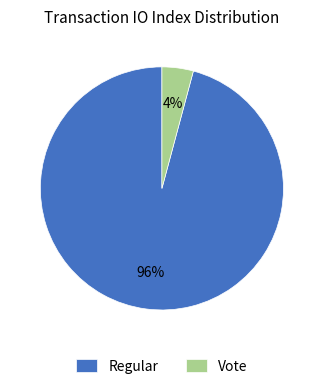

To the nearest percent, what is the combined percentage of Vote and Regular?

100%